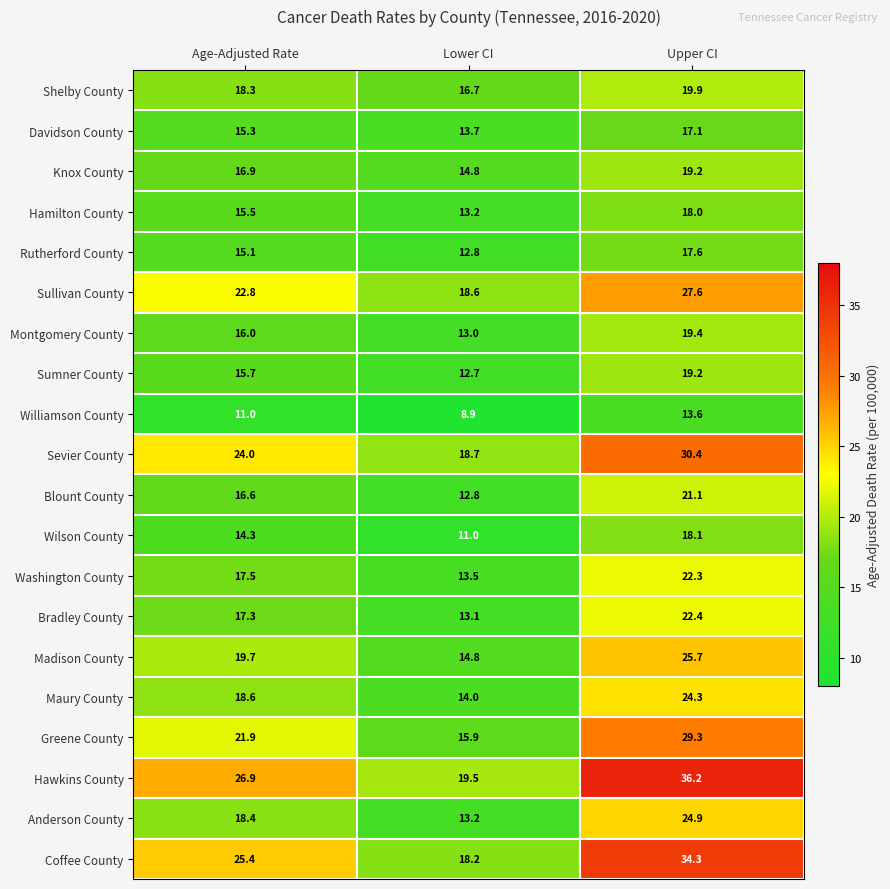

The Hawkins County series shows 36.2 at Upper CI. True or false?

True